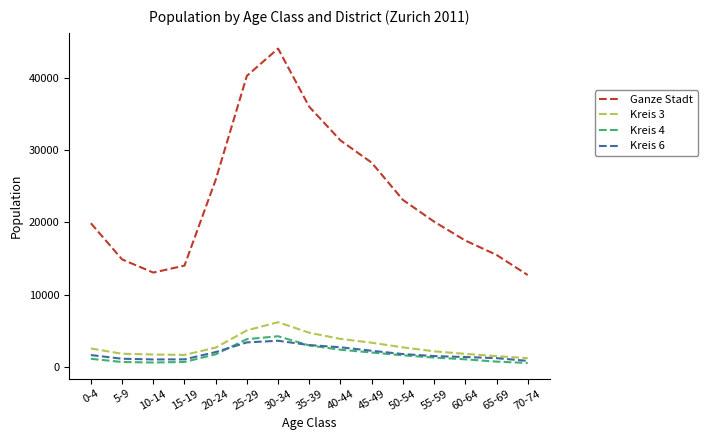

Is the value of Kreis 6 at 40-44 greater than the value of Kreis 3 at 65-69?

Yes